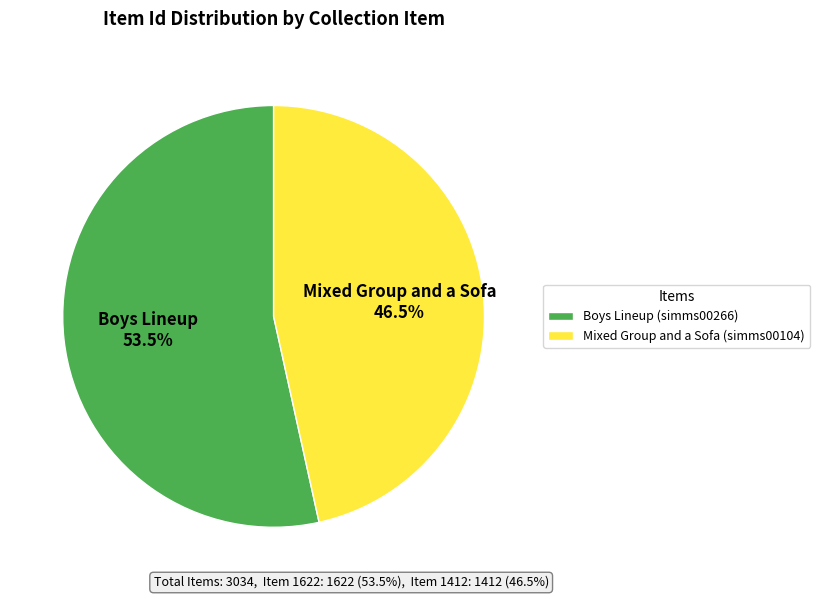

Which has a higher value, Mixed Group and a Sofa (simms00104) or Boys Lineup (simms00266)?

Boys Lineup (simms00266)